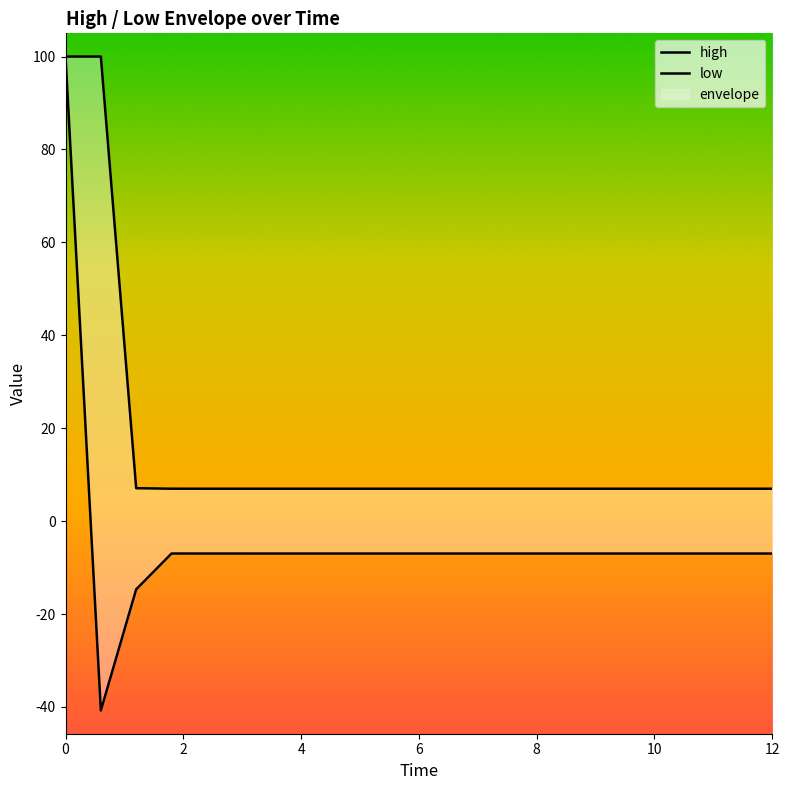

Which series has the widest spread of values?

low